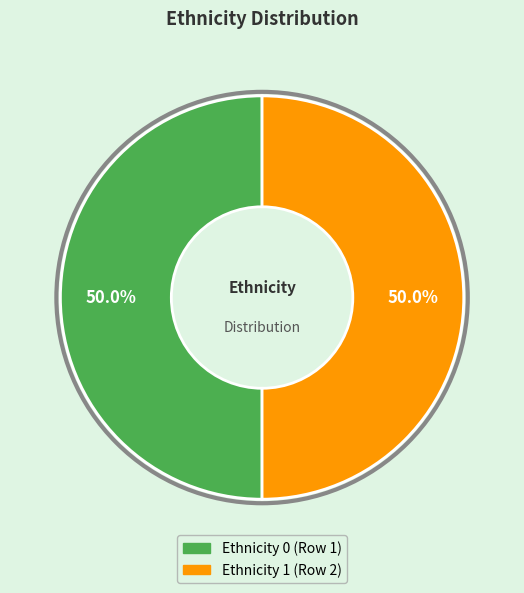

How many segments does this pie chart have?

2